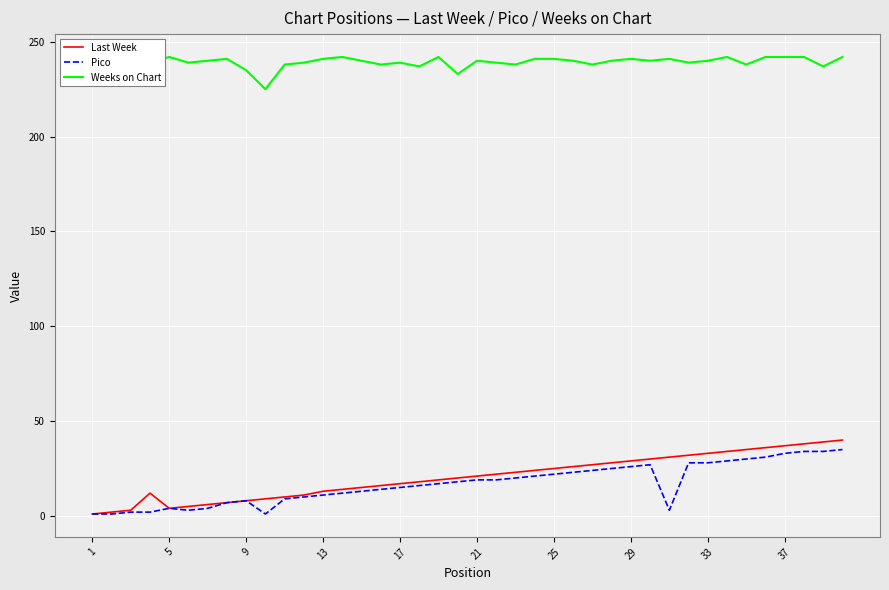

What is the difference between the maximum and minimum values in the Pico series?

34